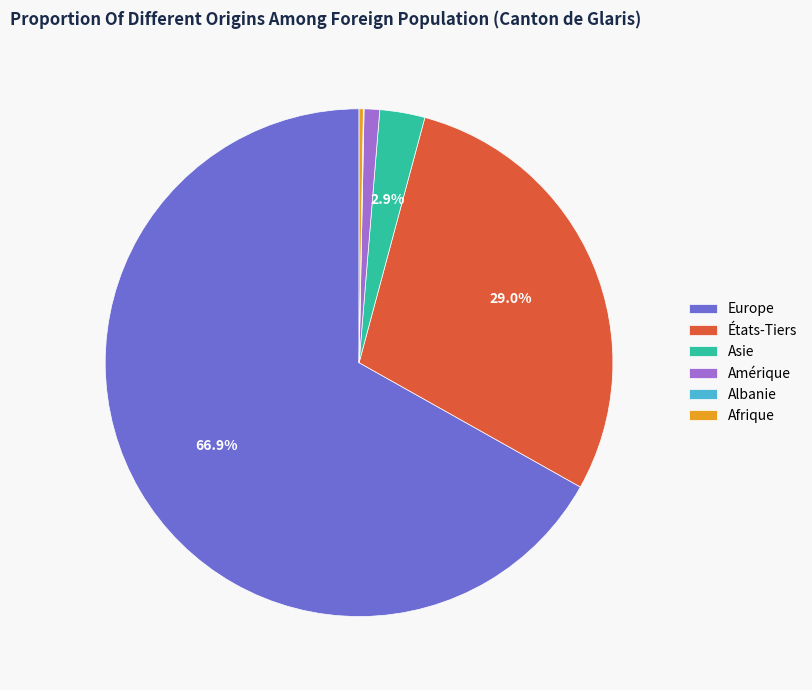

What is the largest slice in the pie chart?

Europe